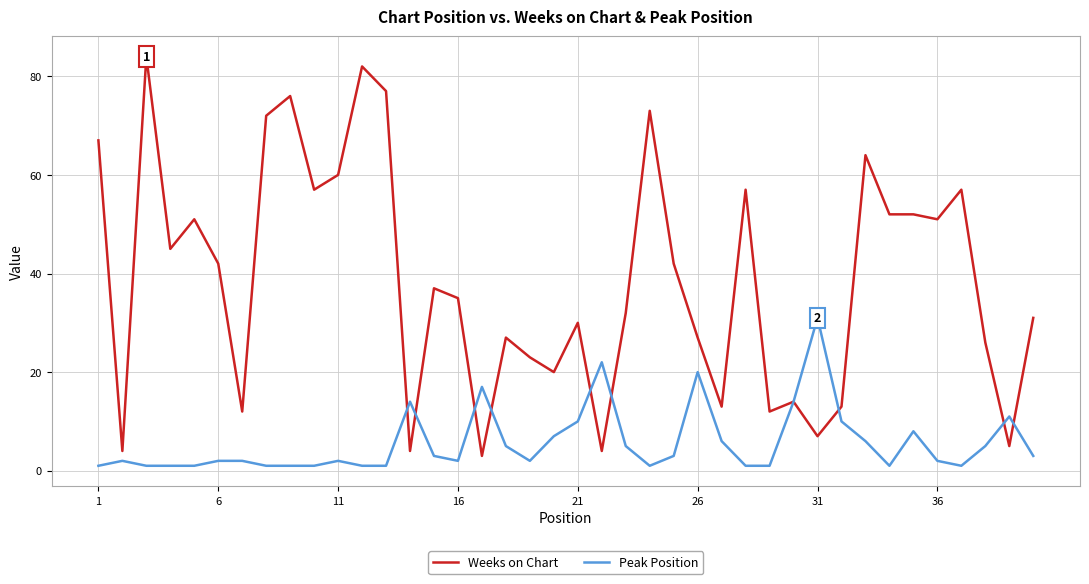

What are all the series names shown in the legend?

Weeks on Chart, Peak Position